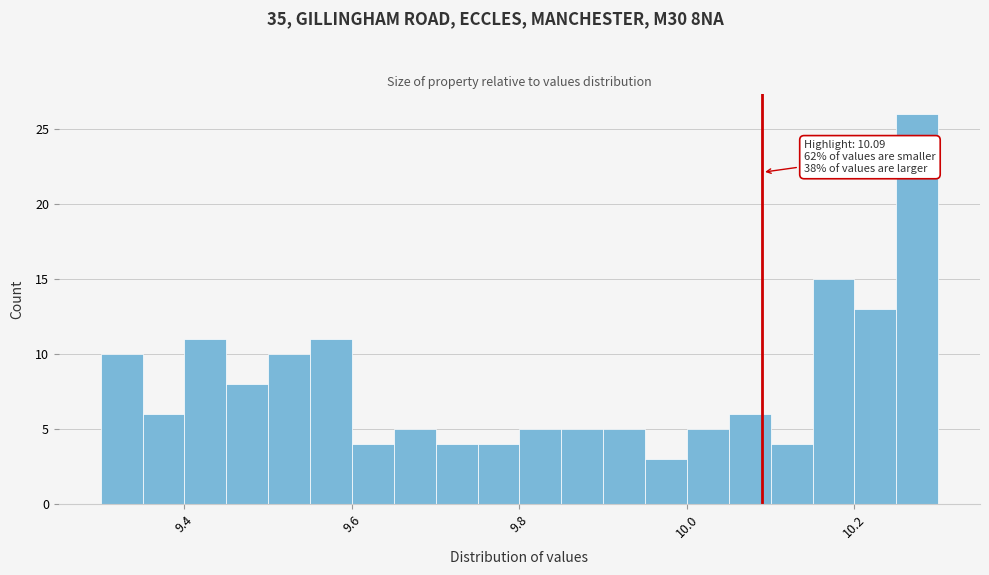

Read against the x-axis, roughly where is the centre of the tallest bar?

10.28